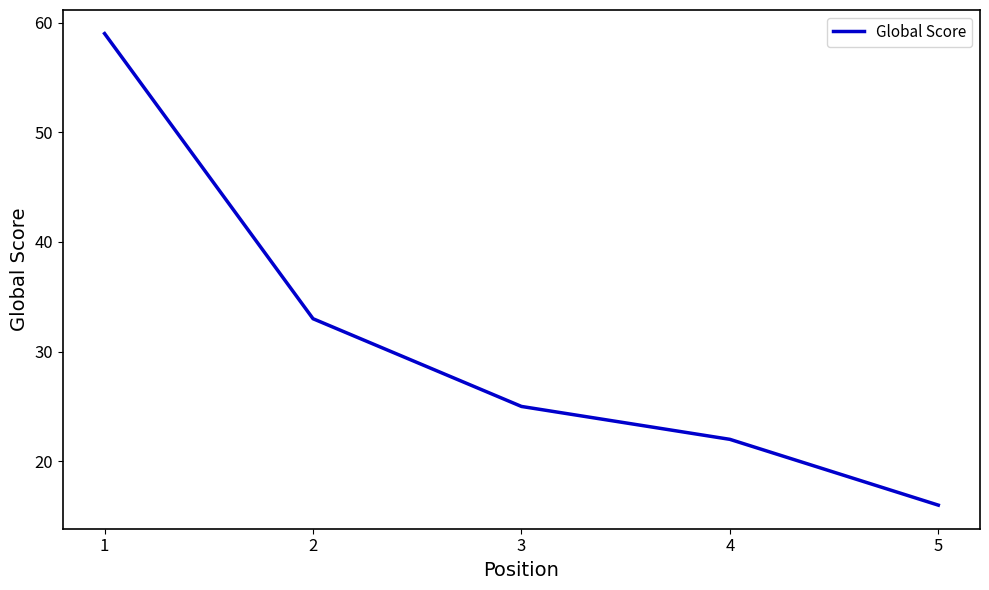

True or false: there are more than 0 points higher than both neighbors.

False